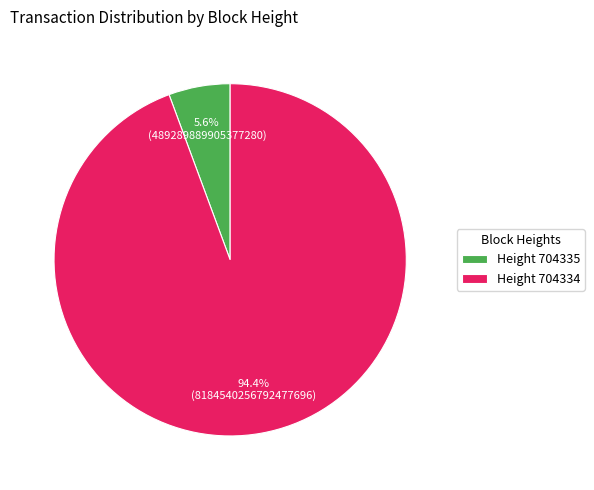

Between Height 704334 and Height 704335, which is larger?

Height 704334